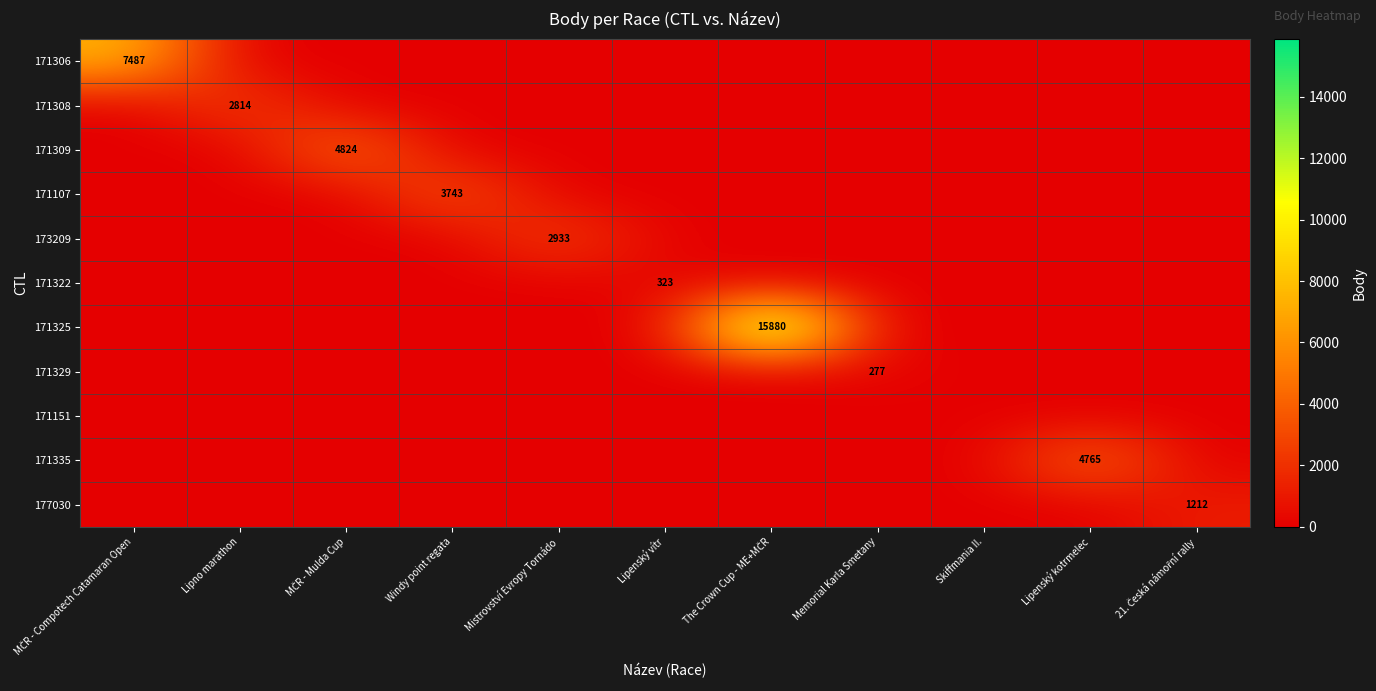

What is the difference between the maximum and minimum values in the 171325 series?

15880